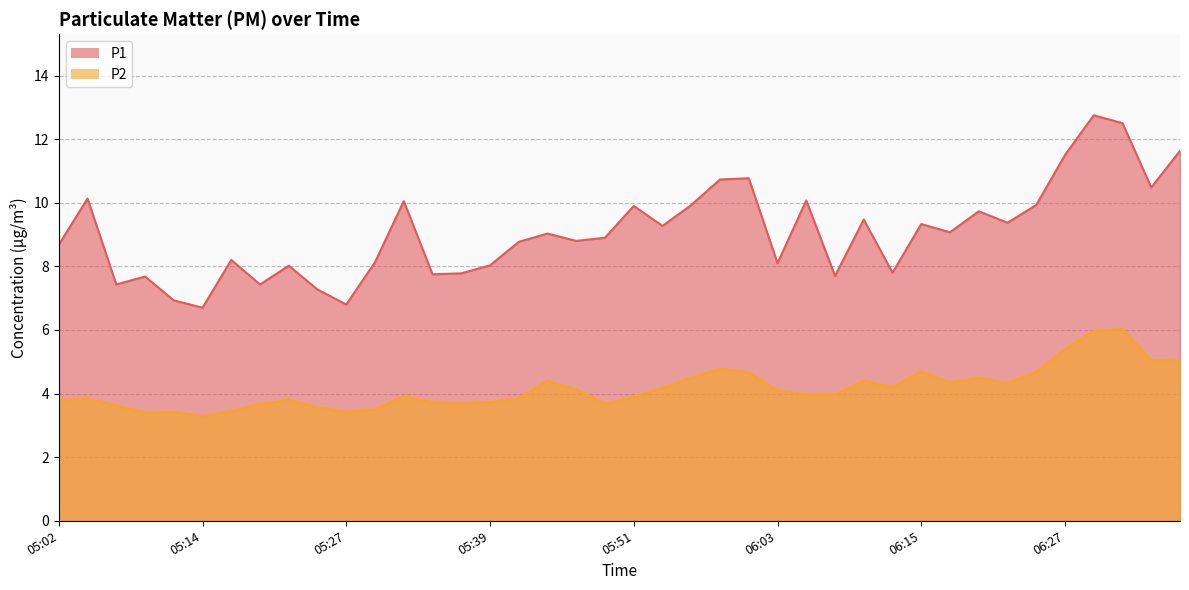

What are all the series names shown in the legend?

P1, P2